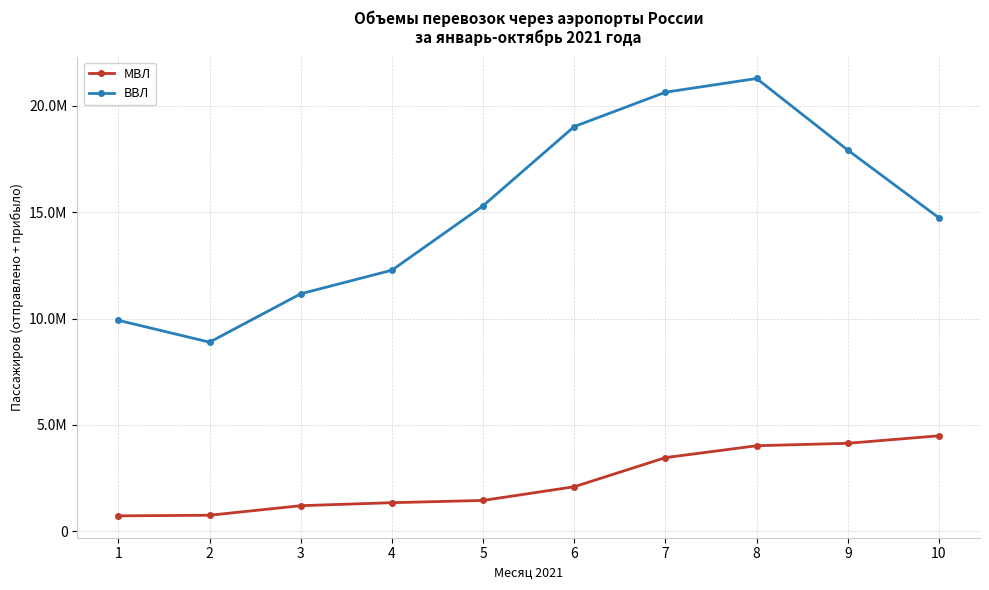

Reading left to right, extract all data points from this chart.

МВЛ: 1=727361	2=756012	3=1205488	4=1346025	5=1452228	6=2095960	7=3464726	8=4023019	9=4138497	10=4490682
ВВЛ: 1=9919153	2=8891475	3=11165937	4=12274328	5=15303491	6=19027282	7=20640498	8=21286329	9=17918726	10=14735484